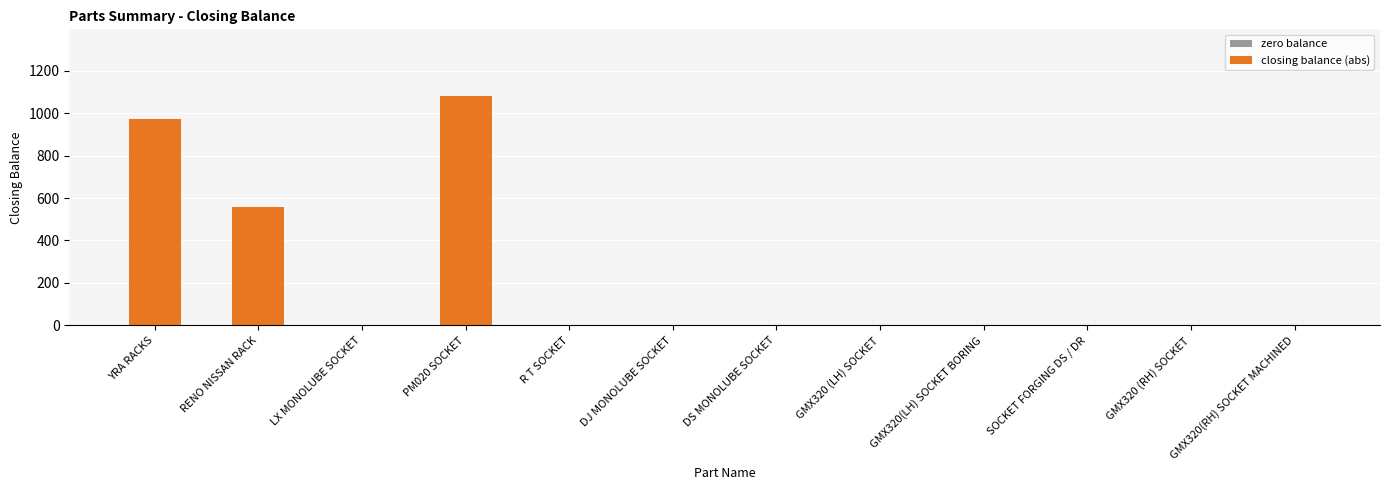

Reading right to left, transcribe all the data shown in this chart.

0	0	0	0	0	0	0	0	1079	0	559	972